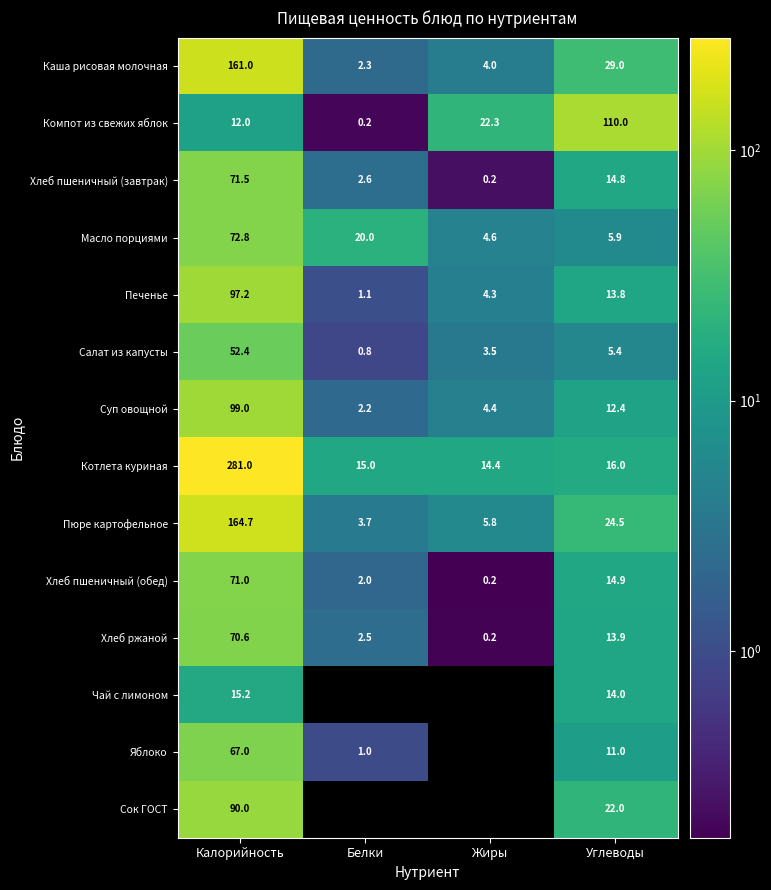

What is the difference between the Котлета куриная values at Углеводы and Белки?

1.0